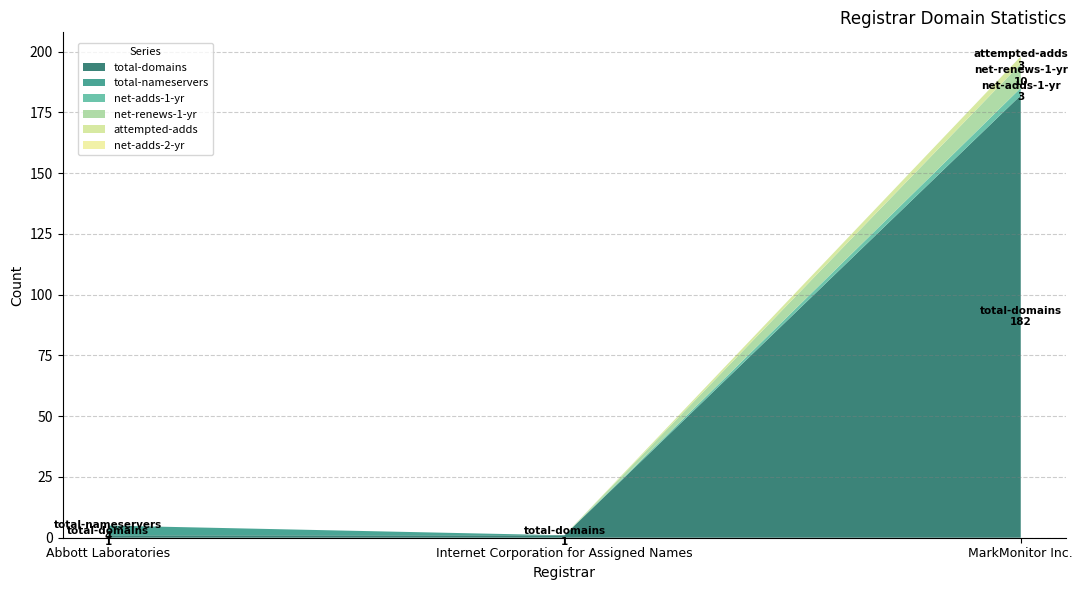

Reading left to right, extract all data points from this chart.

total-domains: Abbott Laboratories=1	Internet Corporation for Assigned Names=1	MarkMonitor Inc.=182
total-nameservers: Abbott Laboratories=4	Internet Corporation for Assigned Names=0	MarkMonitor Inc.=0
net-adds-1-yr: Abbott Laboratories=0	Internet Corporation for Assigned Names=0	MarkMonitor Inc.=3
net-renews-1-yr: Abbott Laboratories=0	Internet Corporation for Assigned Names=0	MarkMonitor Inc.=10
attempted-adds: Abbott Laboratories=0	Internet Corporation for Assigned Names=0	MarkMonitor Inc.=3
net-adds-2-yr: Abbott Laboratories=0	Internet Corporation for Assigned Names=0	MarkMonitor Inc.=0